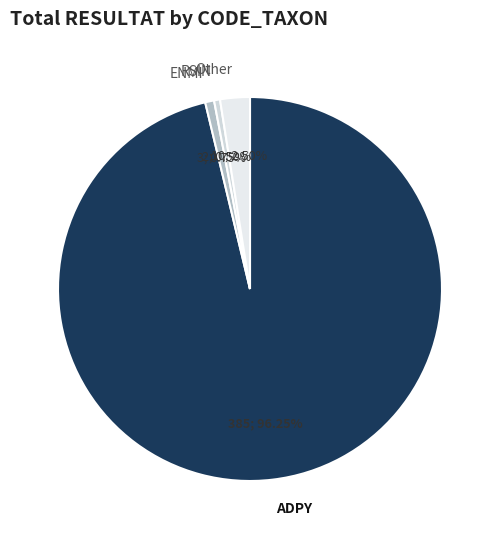

Between ENMI and ADPY, which is larger?

ADPY